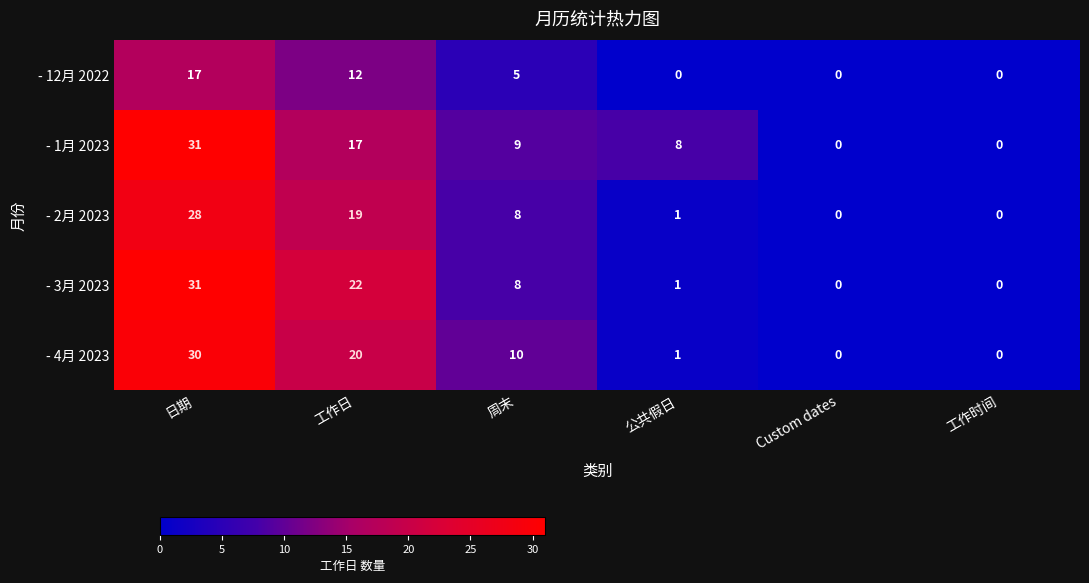

What value does the - 1月 2023 series have at 日期?

31